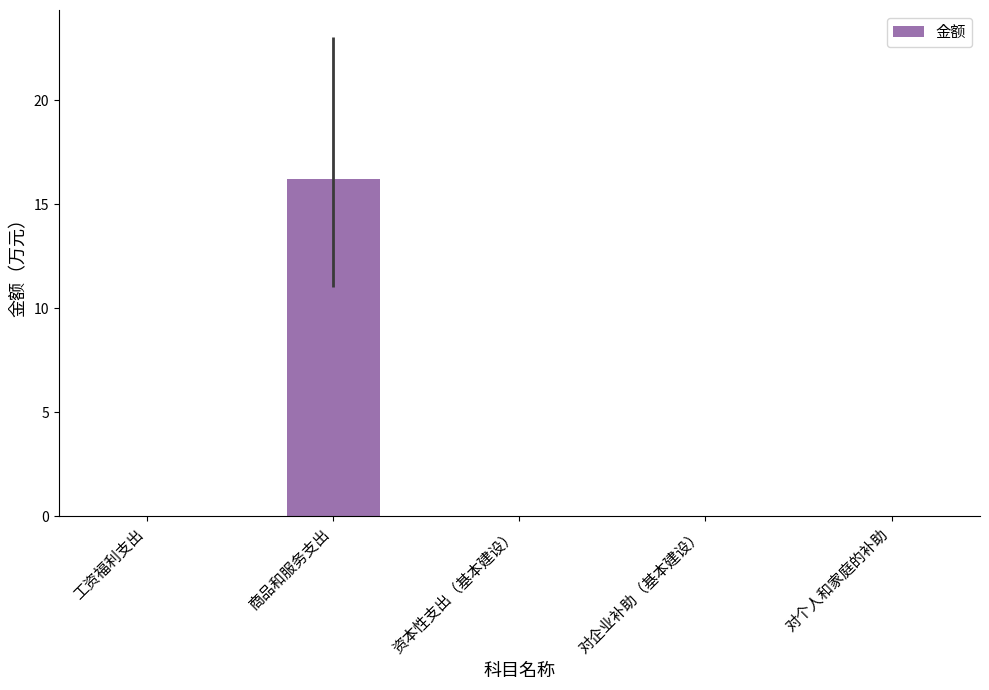

How many distinct data groups are displayed?

1